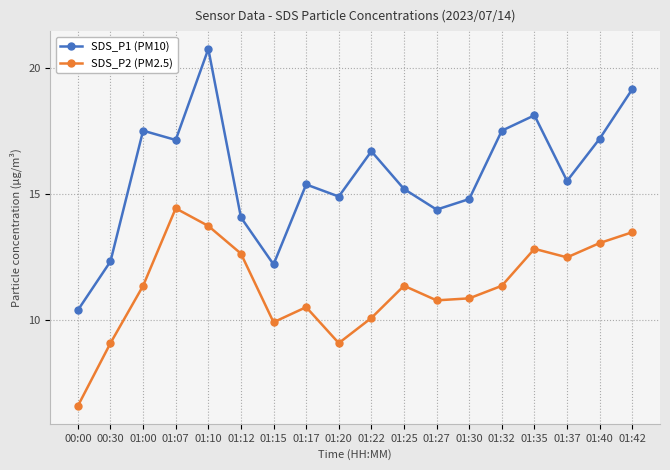

At which label does SDS_P2 (PM2.5) reach its peak?

01:07